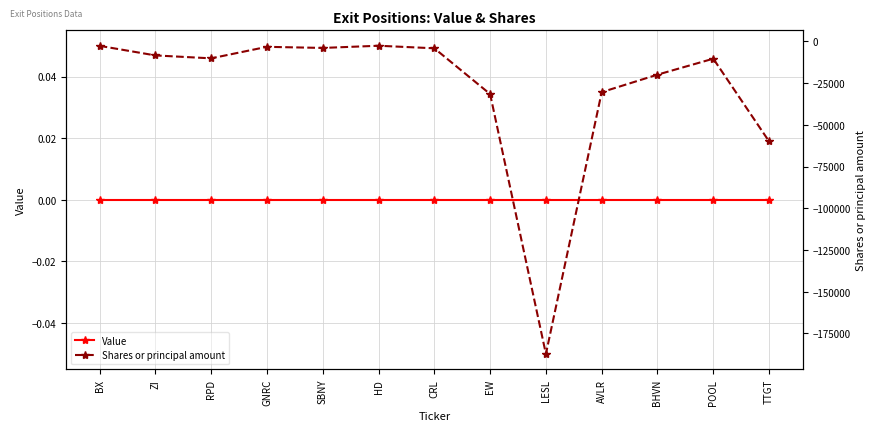

In Shares or principal amount, how many points are higher than both neighbors (excluding endpoints)?

3